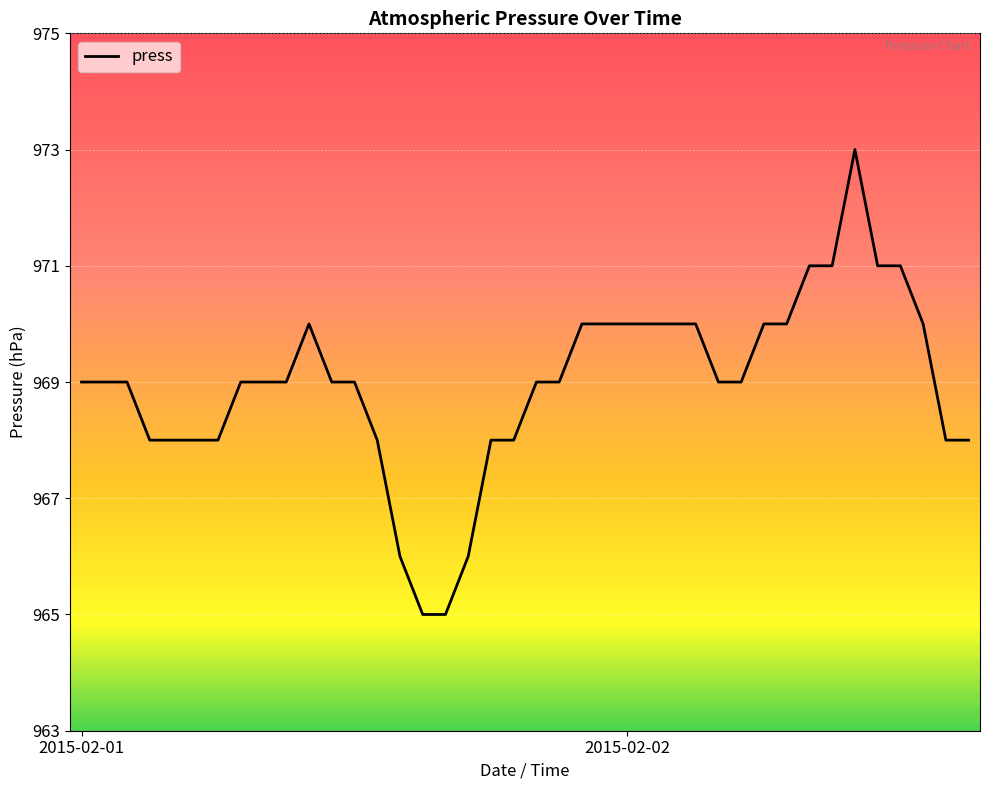

Does the chart have visible grid lines?

Yes